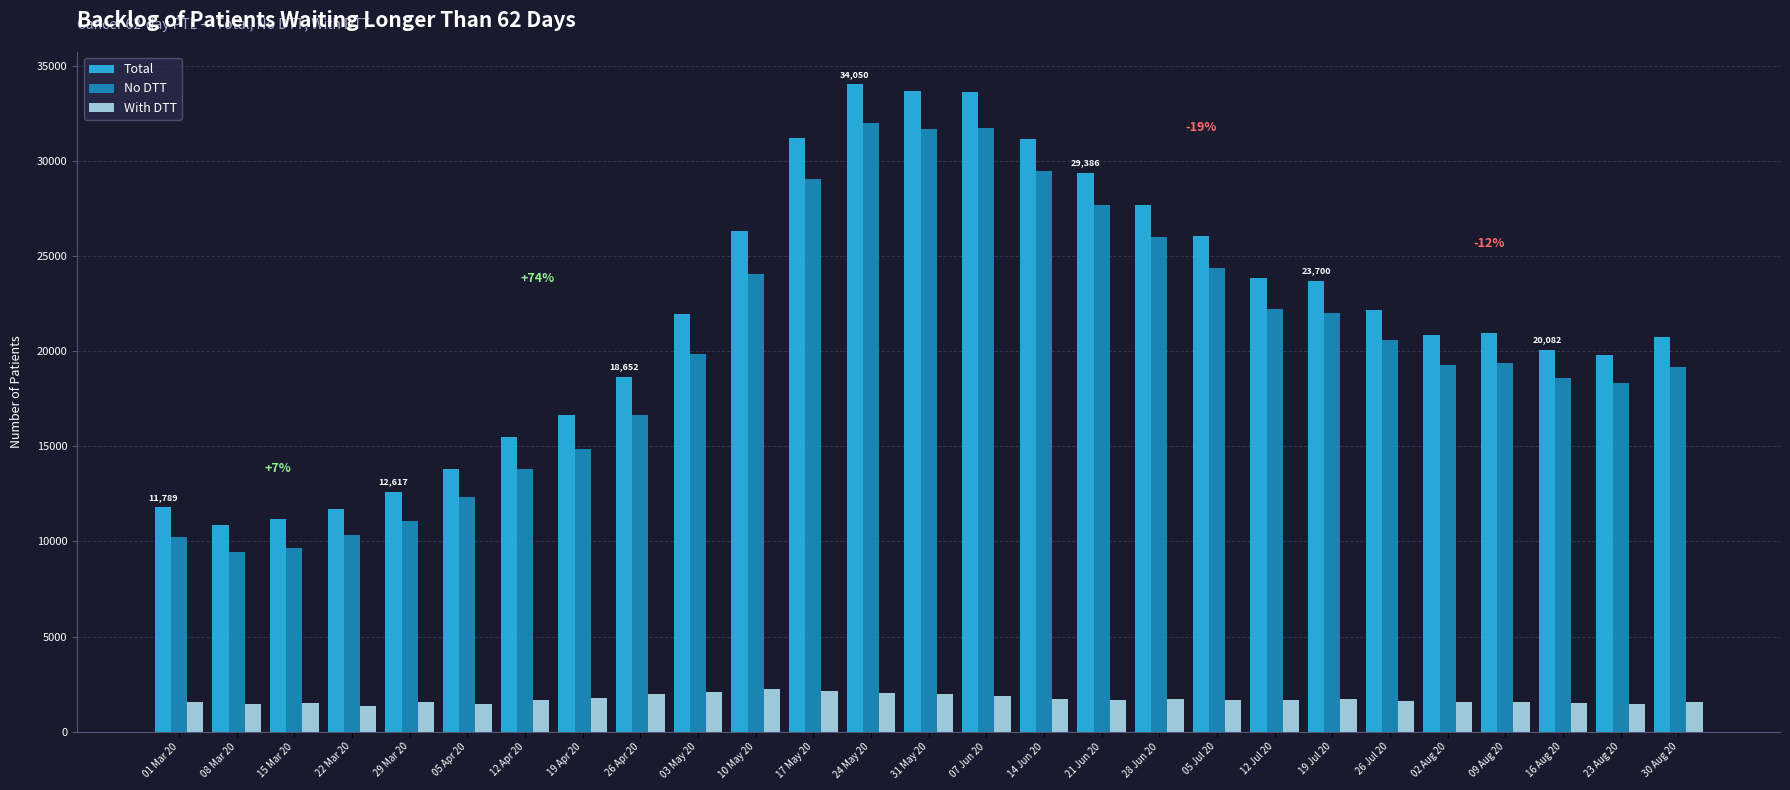

What is the difference between the Total values at 23 Aug 20 and 05 Apr 20?

5959